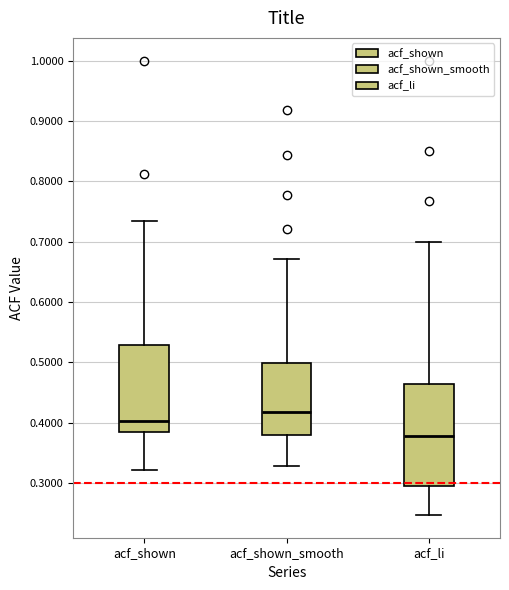

Where does the median line of the box for acf_li sit on the y-axis? The values are not printed on the chart, so give them approximately, as read against the axis.

0.38